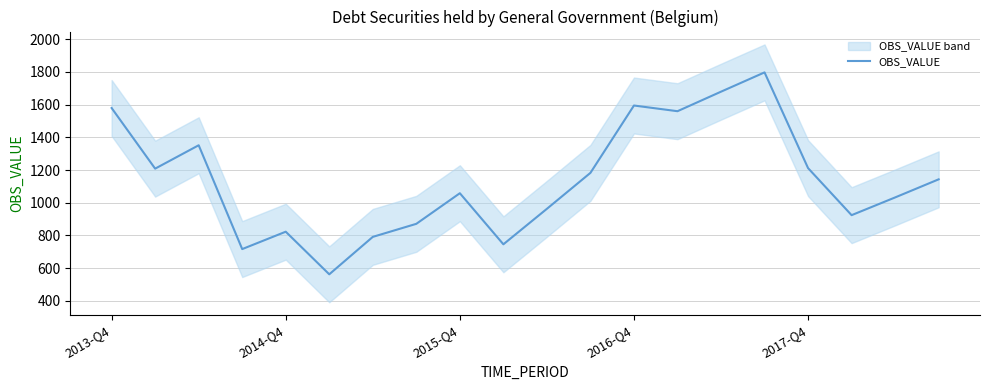

How many lines are shown in the chart?

1